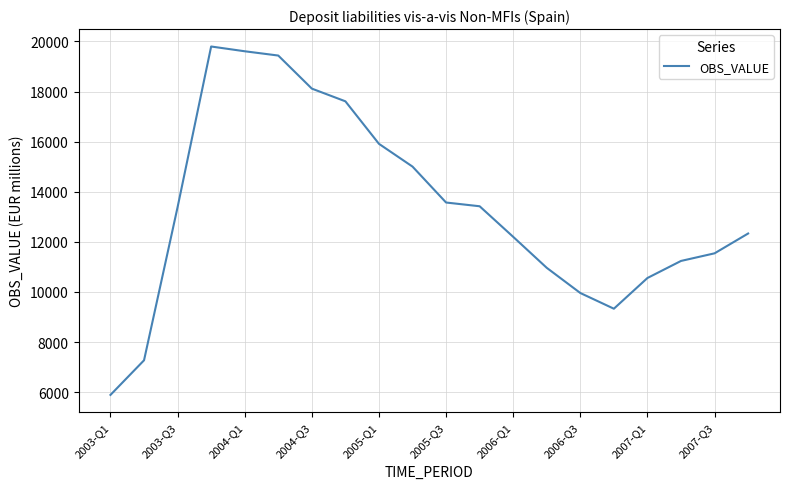

What is the maximum value shown in the chart?

19797